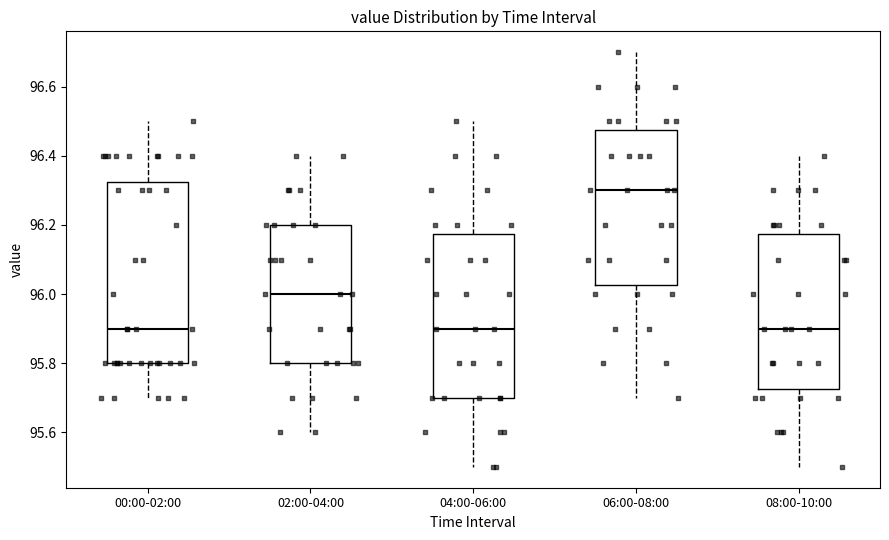

Which box's median line is the highest?

06:00-08:00